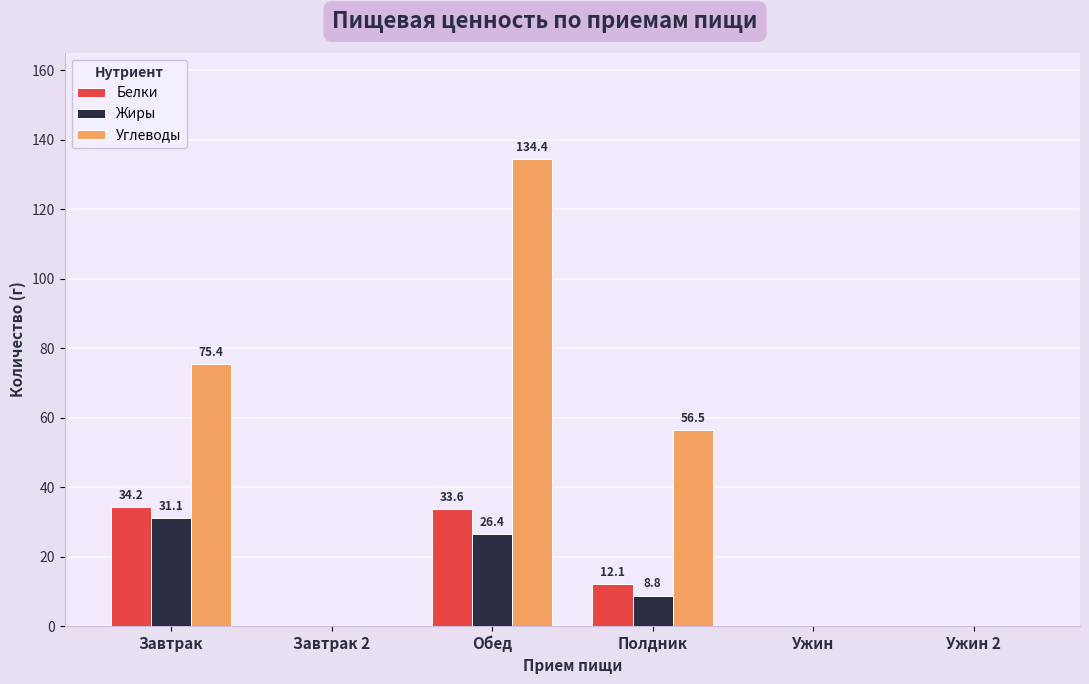

How many values in the Жиры series exceed 8?

3